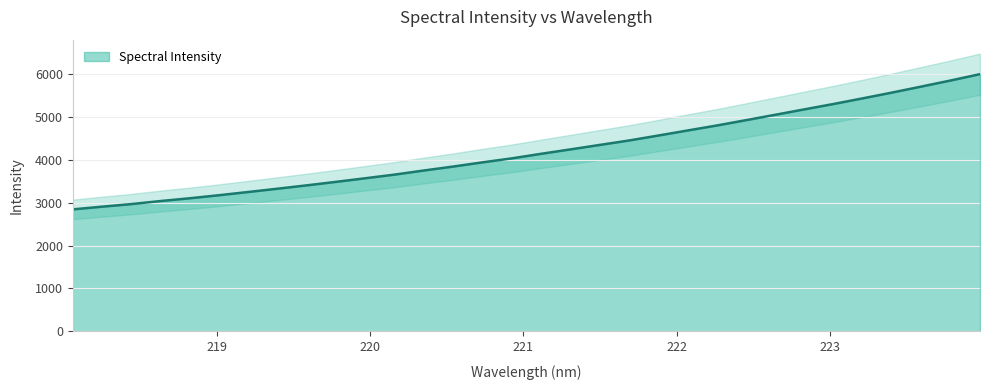

How many lines are shown in the chart?

1